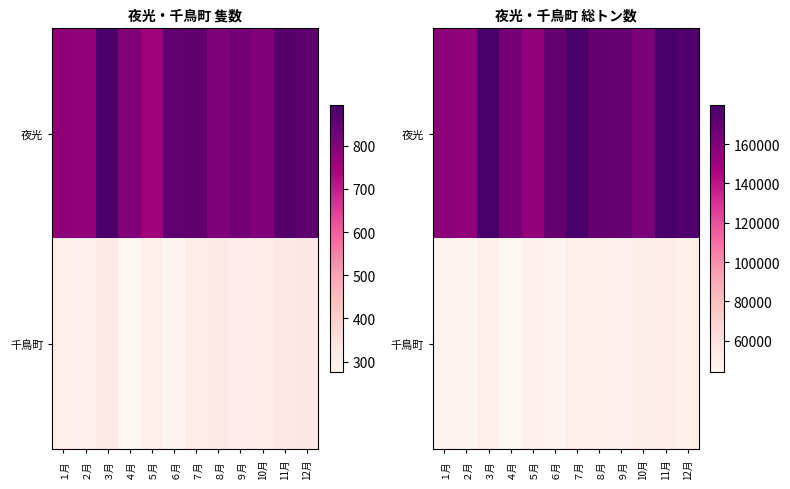

Which label corresponds to the smallest value in the chart?

４月